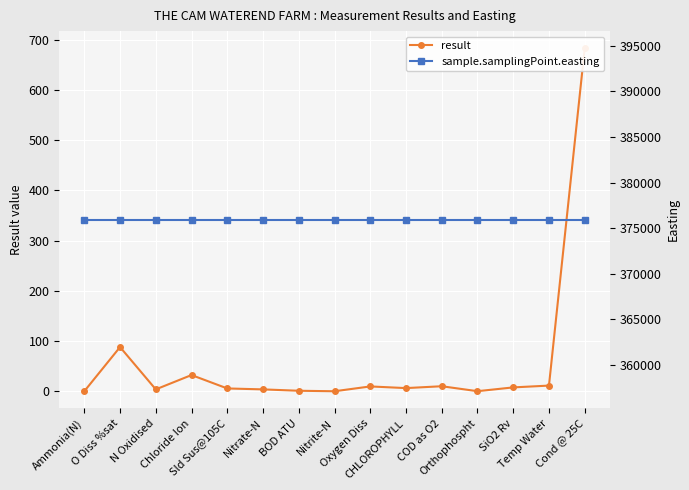

What value does the sample.samplingPoint.easting series have at Orthophospht?

375920.0